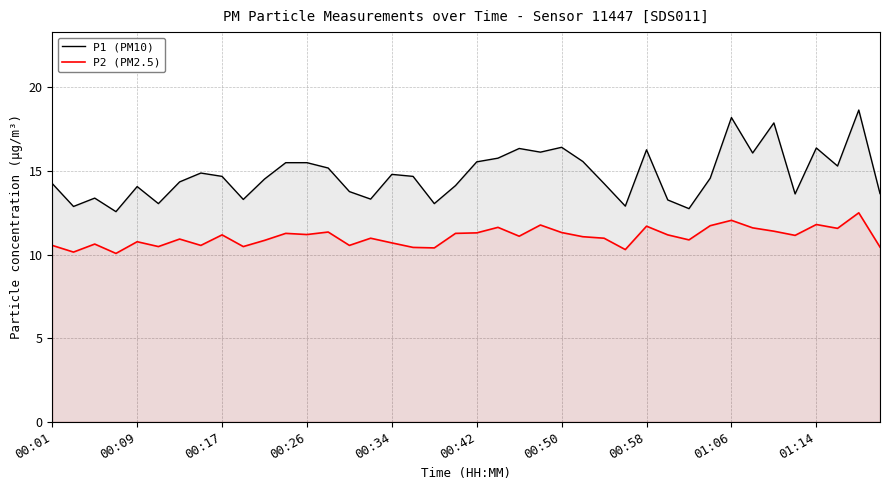

Is it true that P2 (PM2.5) equals 10.7 at 00:34?

True